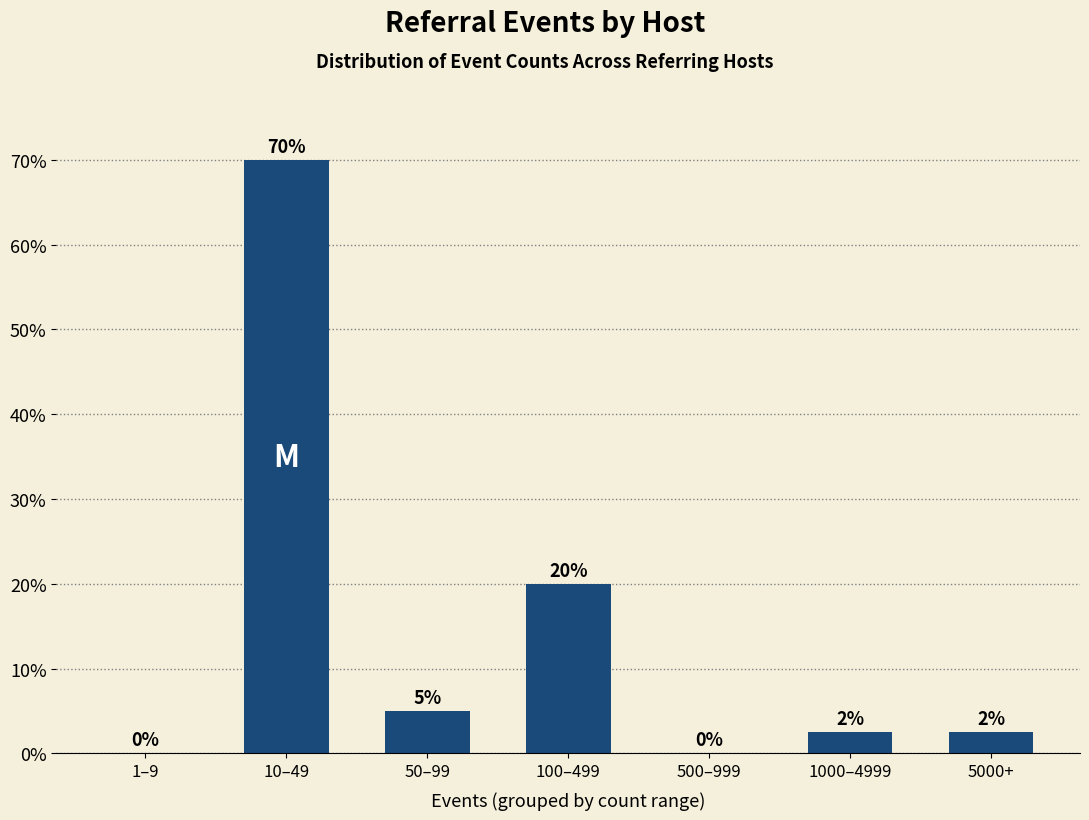

Which has a higher value, 1–9 or 1000–4999?

1000–4999